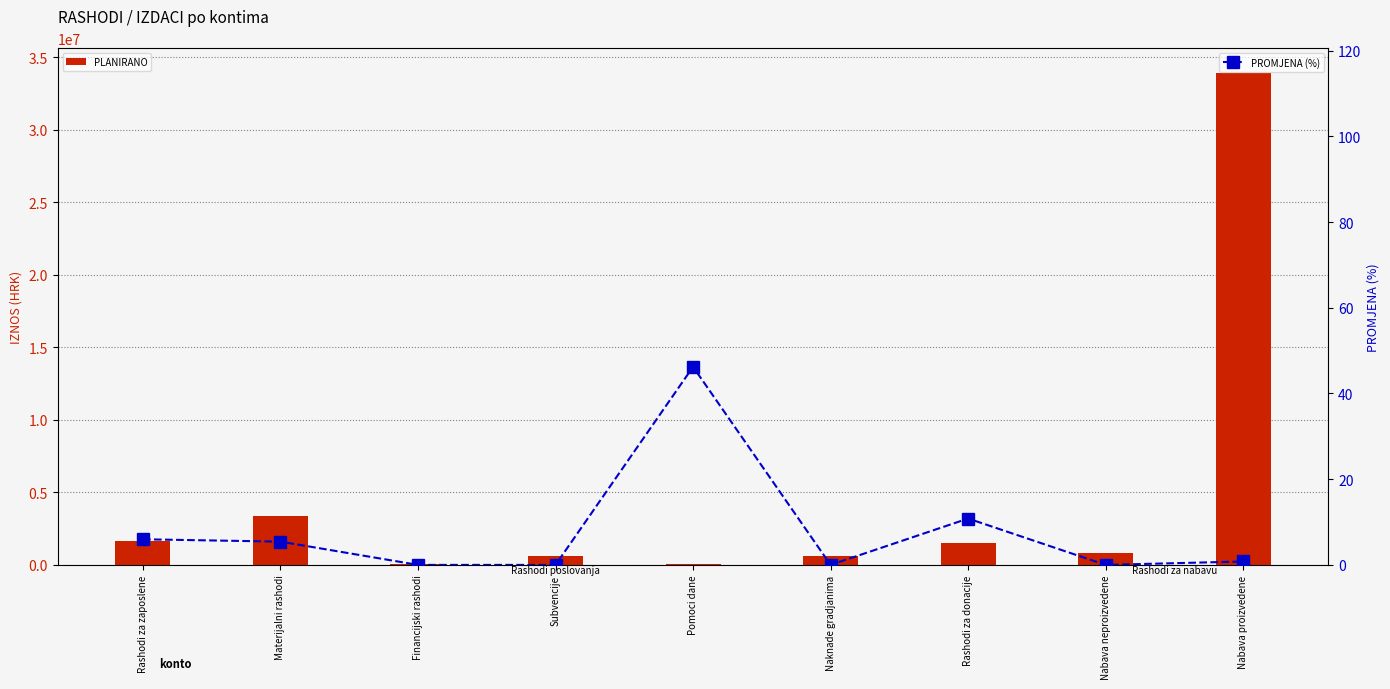

What value does the PROMJENA (%) series have at Materijalni rashodi?

5.4